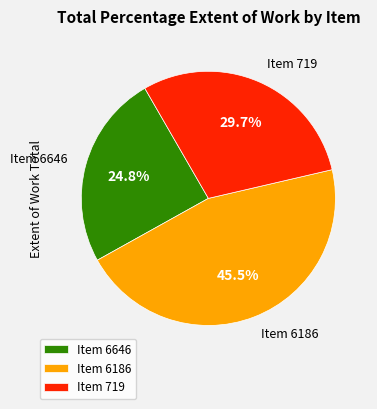

Count the number of slices in the pie.

3